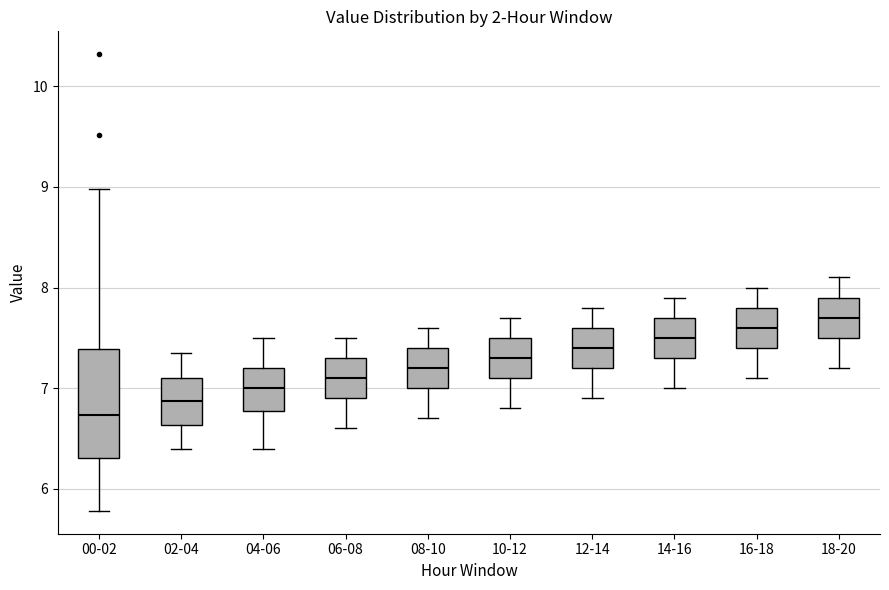

Which box's median line is the highest?

18-20